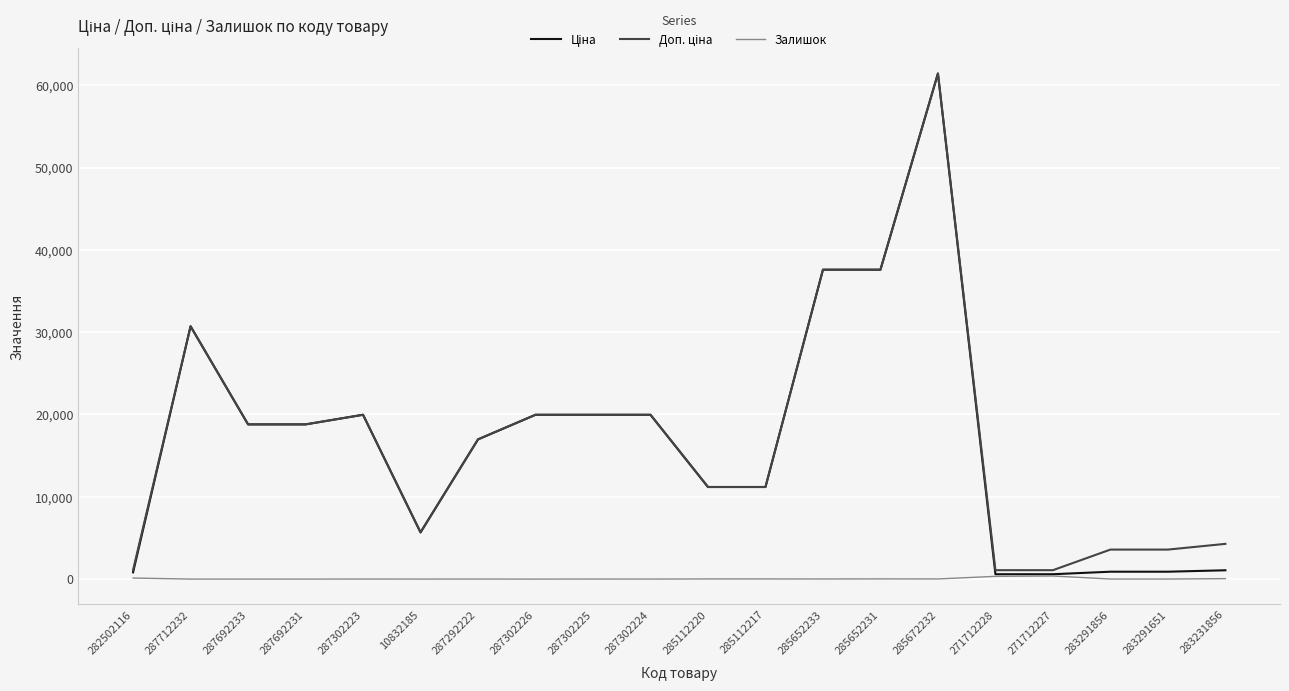

Is it true that Залишок equals 3.0 at 287302224?

True